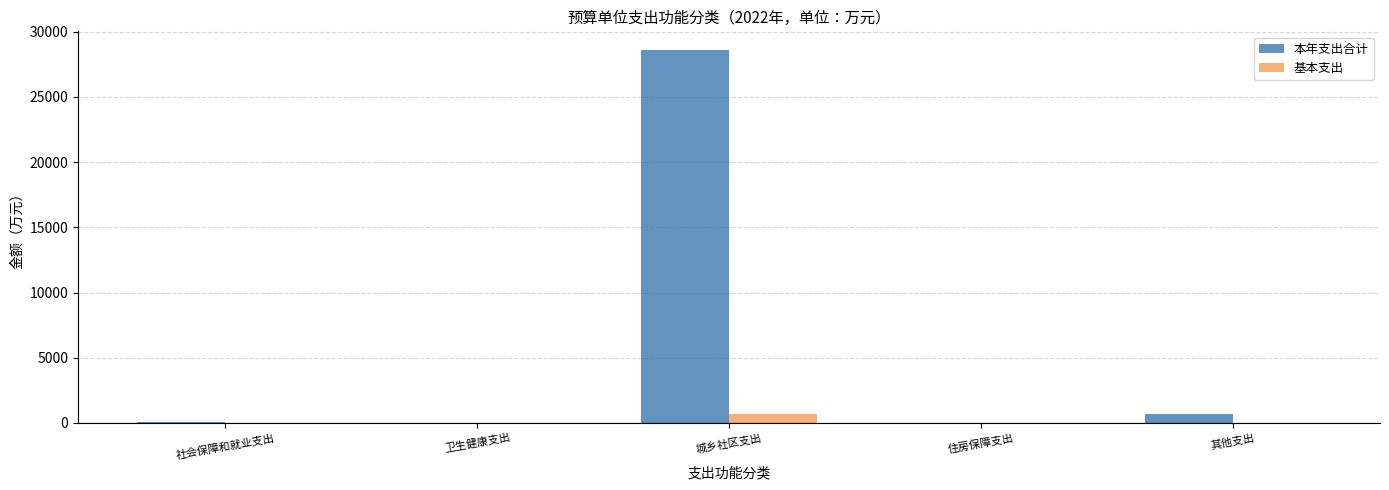

How many groups of bars are there?

5